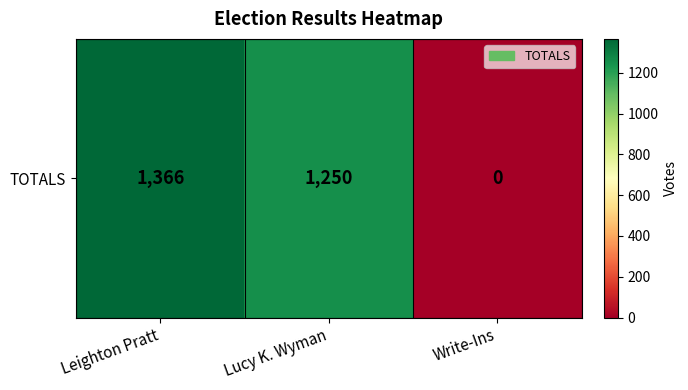

The value at Leighton Pratt is 2431. True or false?

False